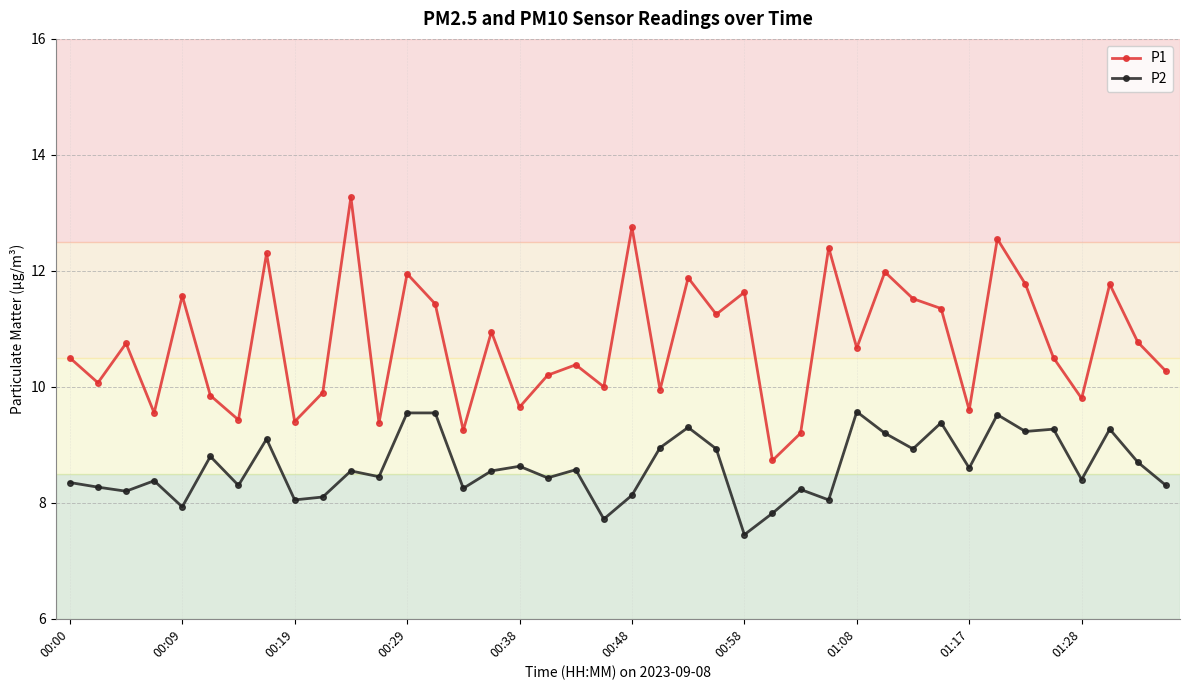

Which series has the largest total across all categories?

P1